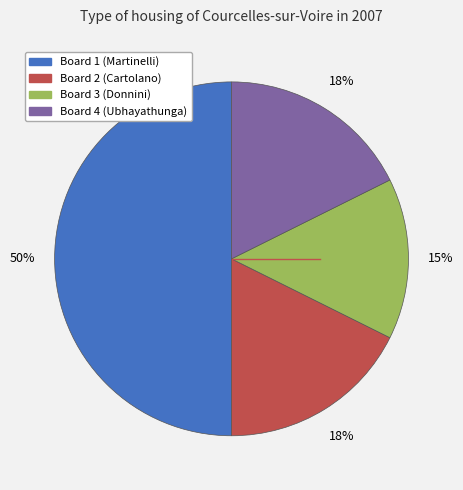

What is the ratio of the value at Board 4 (Ubhayathunga) to the value at Board 1 (Martinelli)?

0.4